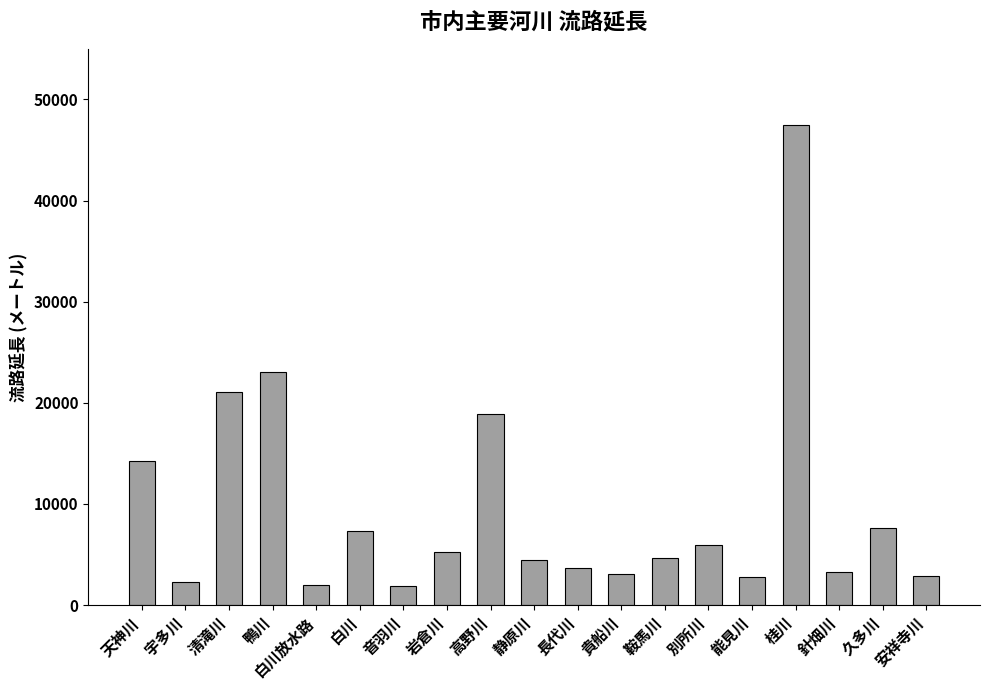

Count the number of categories in the chart.

19